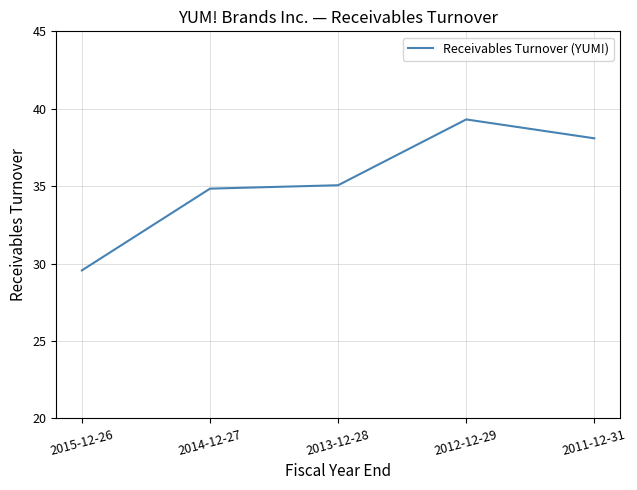

Does the chart have visible grid lines?

Yes